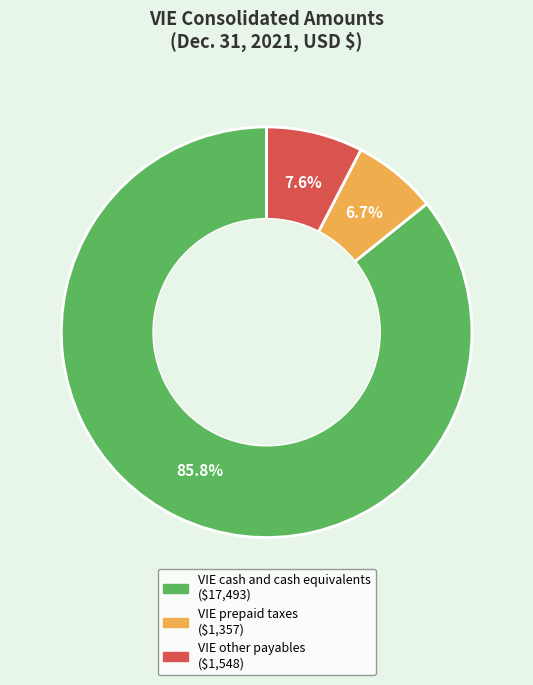

What is the smallest slice in the pie chart?

VIE prepaid taxes